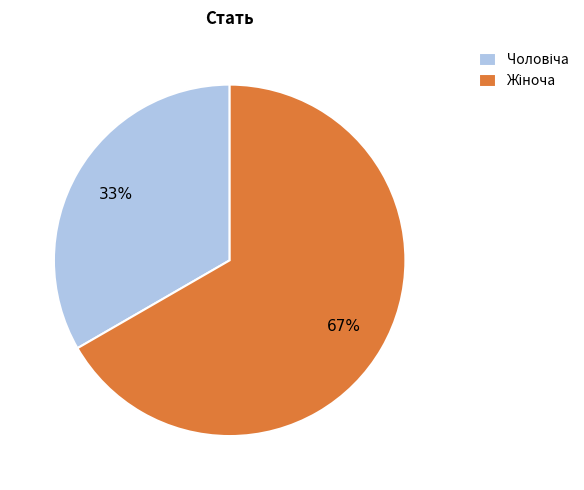

To the nearest percent, what is the average slice percentage?

50%